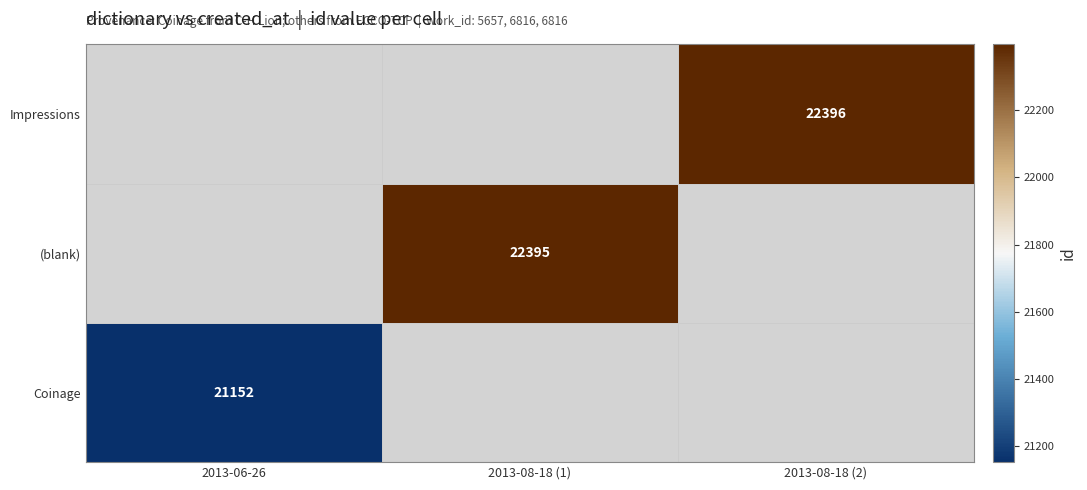

True or false: Impressions has a value of 22396 at 2013-08-18 (2).

True